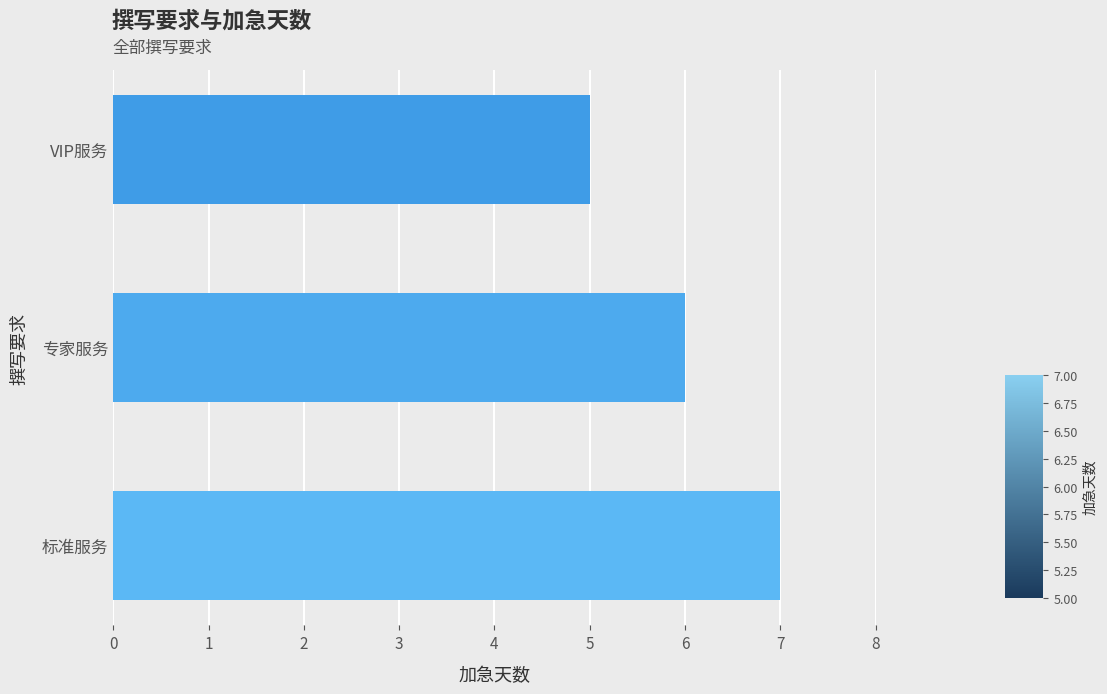

What is the sum of the values at 专家服务 and 标准服务?

13